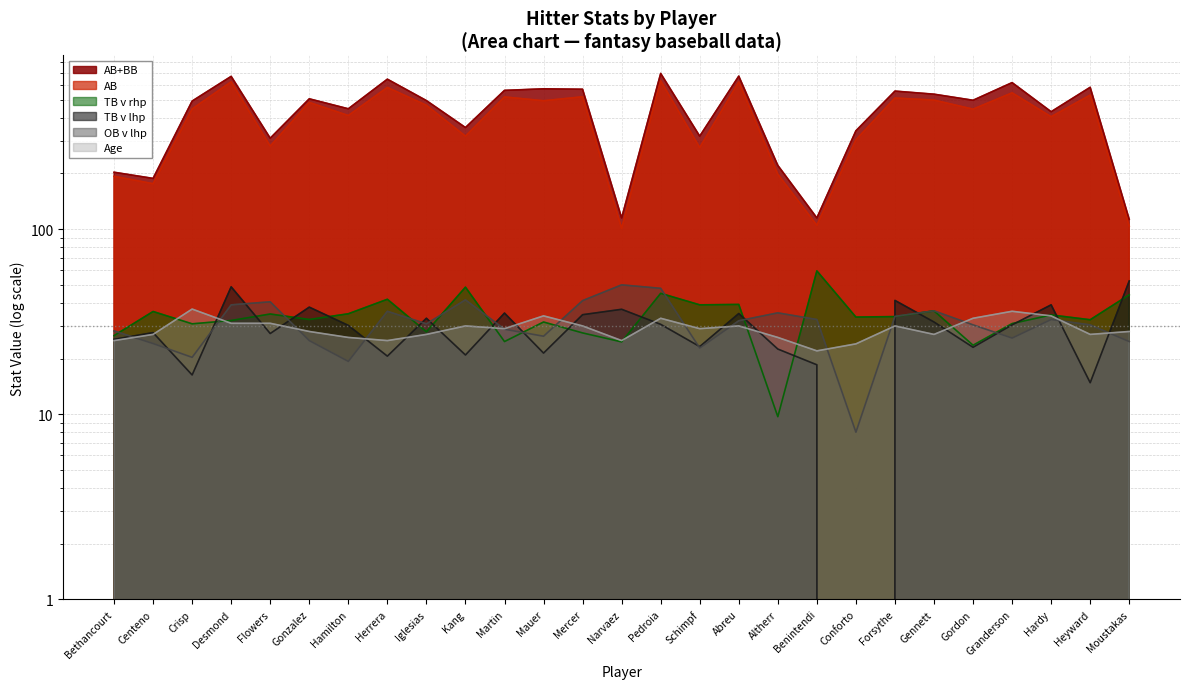

What is the average value of the Age series?

29.0